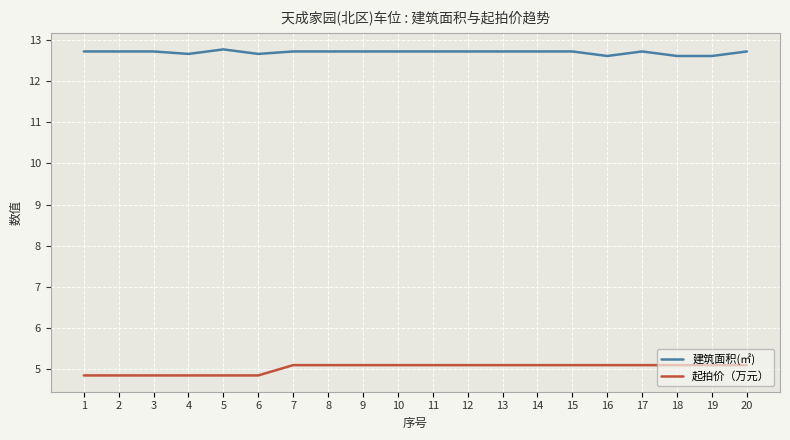

How many 起拍价（万元） values are between 4 and 5?

6